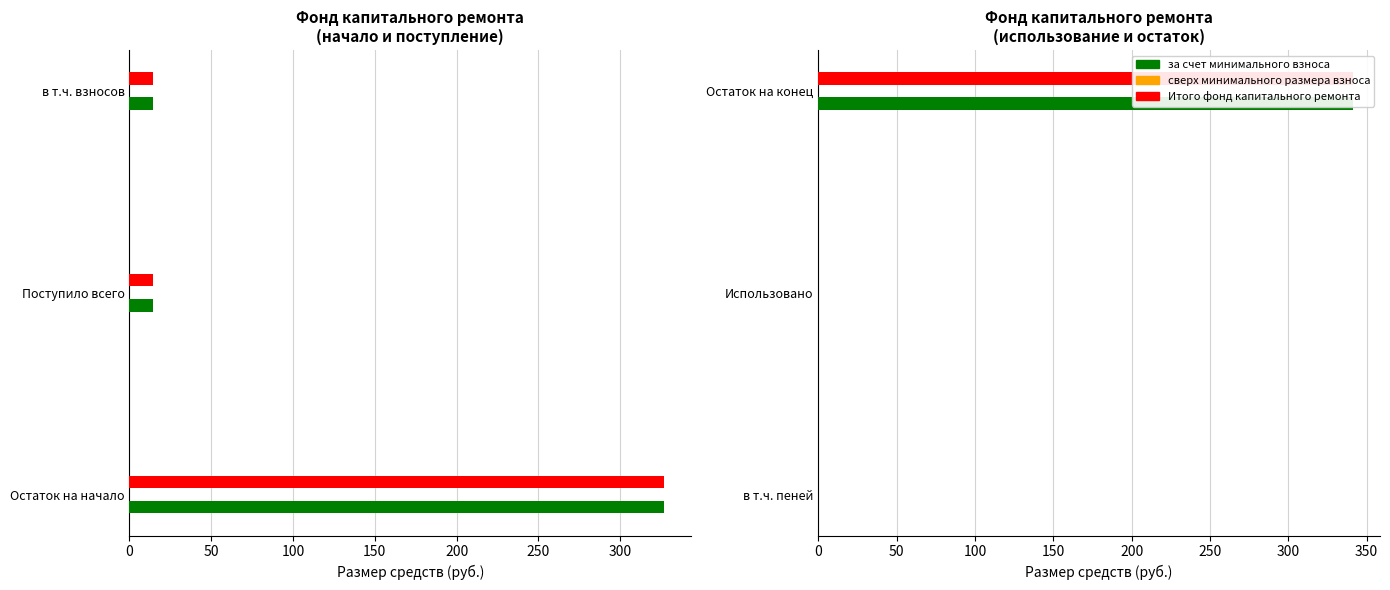

Rank the series at 50 from highest to lowest value.

сверх минимального размера взноса, за счет минимального взноса, Итого фонд капитального ремонта